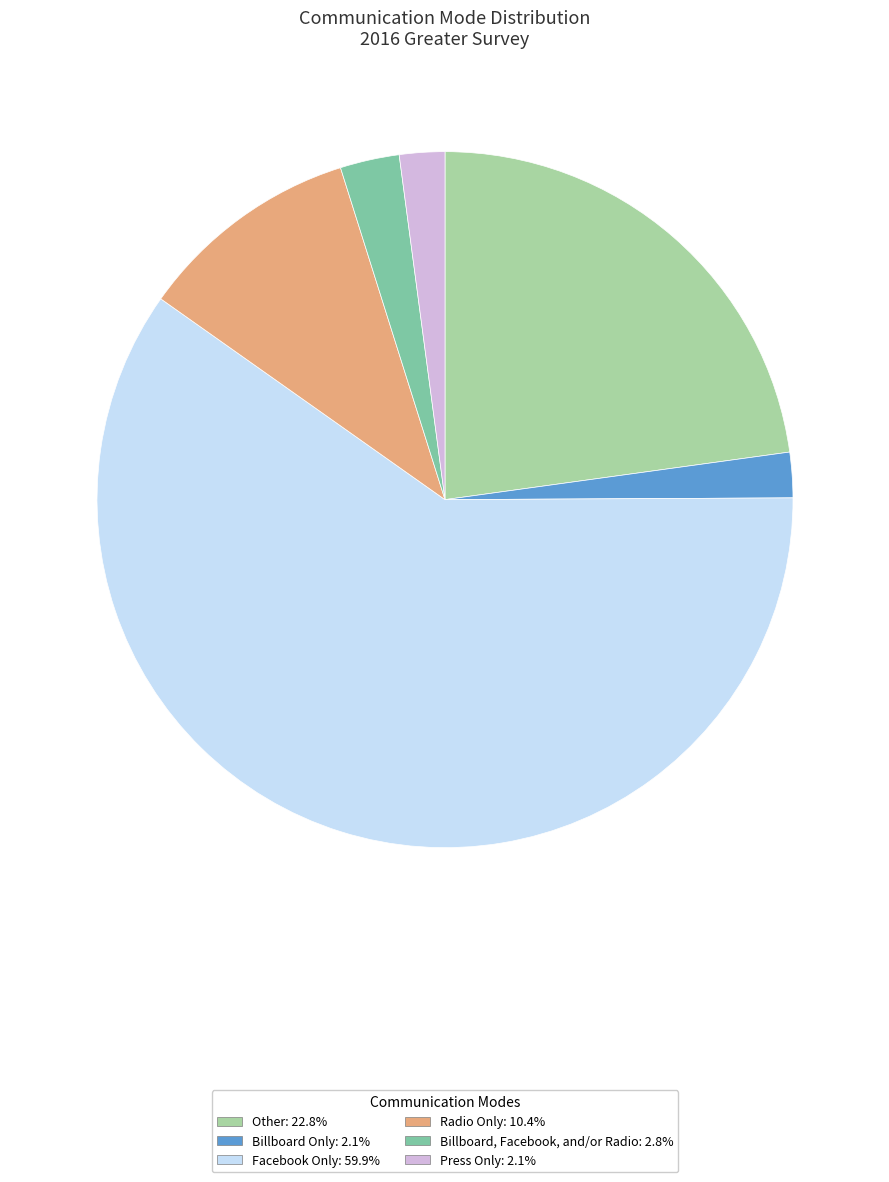

How many slices are in this pie chart?

6